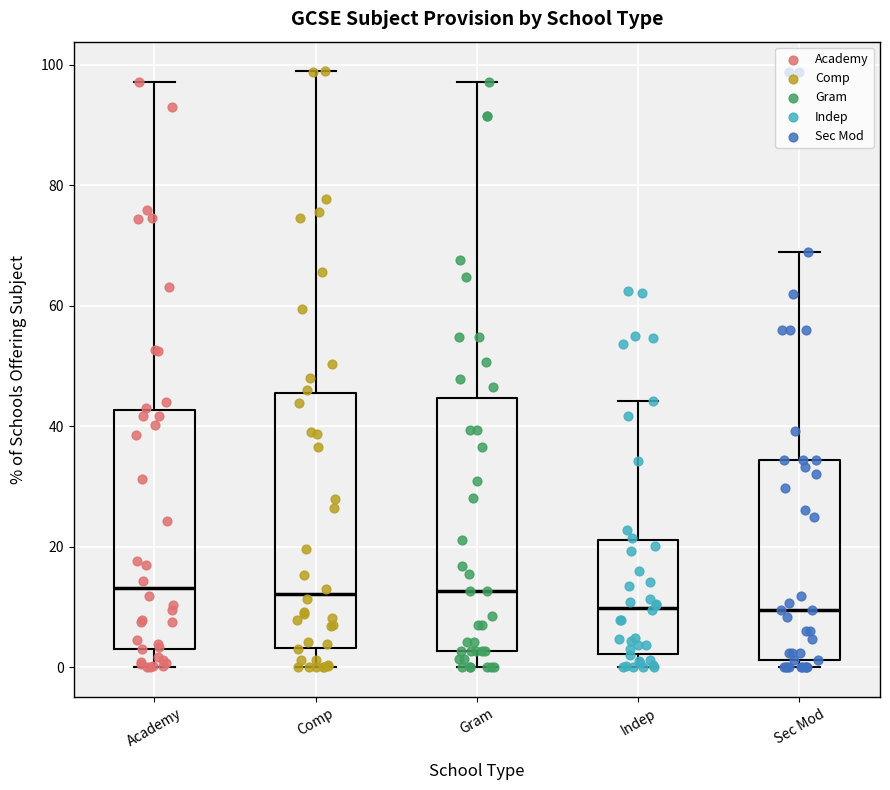

Reading left to right, transcribe this box plot: for each box, give where its median line is, the range the box spans, and where its two whiskers end, as read against the y-axis. The values are not printed on the chart, so give them approximately, as read against the axis.

Academy: median 14, box 4 to 42, whiskers 0 to 98
Comp: median 12, box 4 to 46, whiskers 0 to 98
Gram: median 12, box 2 to 44, whiskers 0 to 98
Indep: median 10, box 2 to 22, whiskers 0 to 44
Sec Mod: median 10, box 2 to 34, whiskers 0 to 70